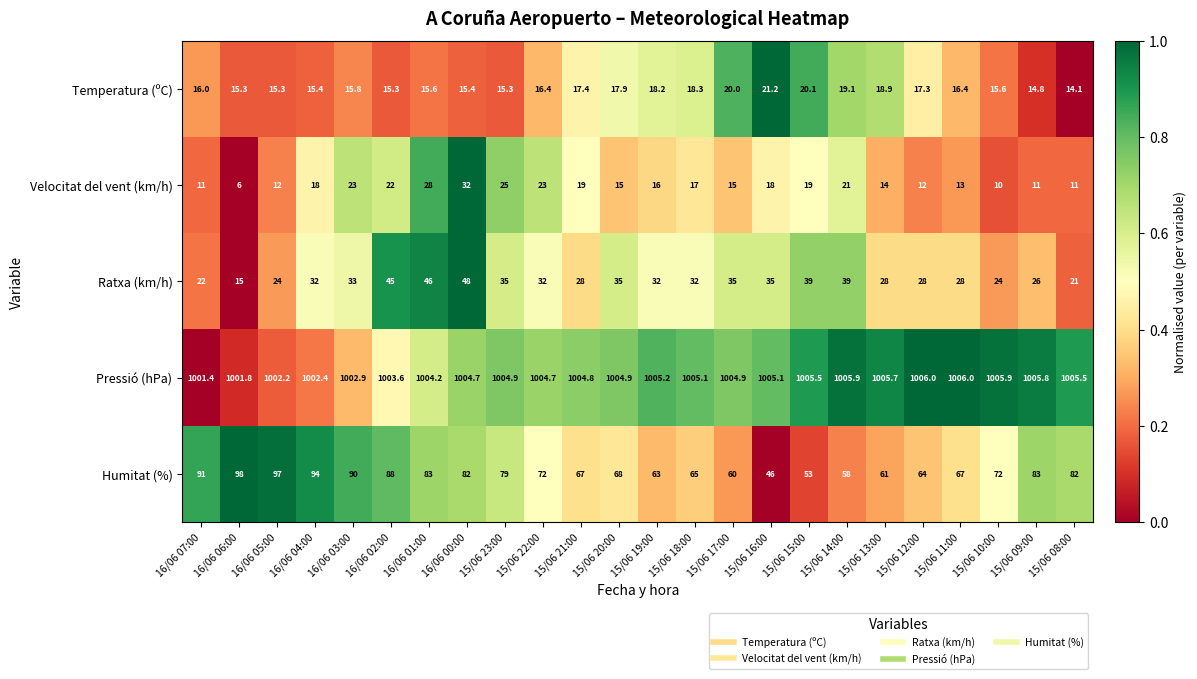

At 16/06 06:00, list the series in order from smallest to largest.

Velocitat del vent (km/h), Ratxa (km/h), Temperatura (ºC), Humitat (%), Pressió (hPa)